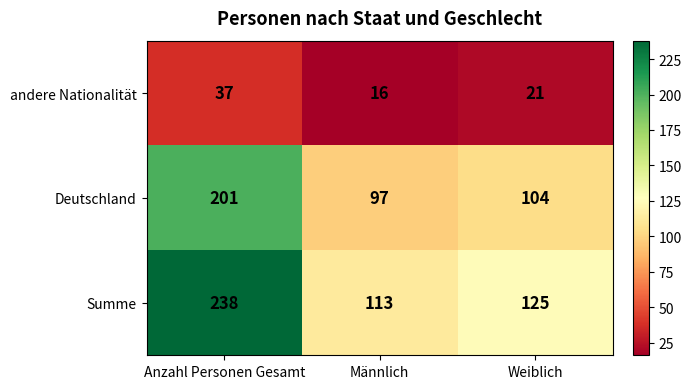

Is it true that andere Nationalität equals 4 at Männlich?

False